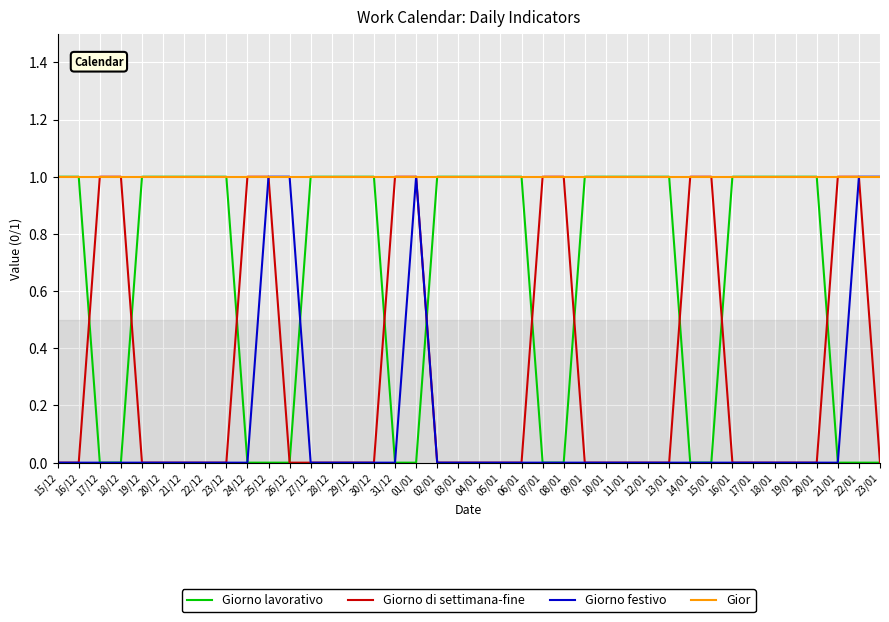

How many lines are shown in the chart?

4